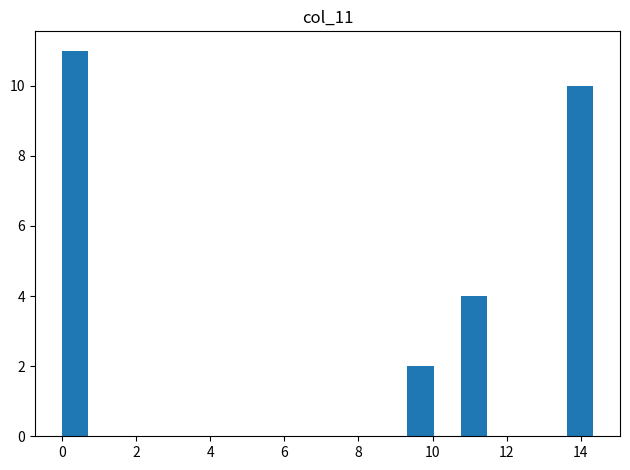

Around what value on the x-axis is the tallest bar? Give the approximate position of its centre, as read against the axis.

0.4